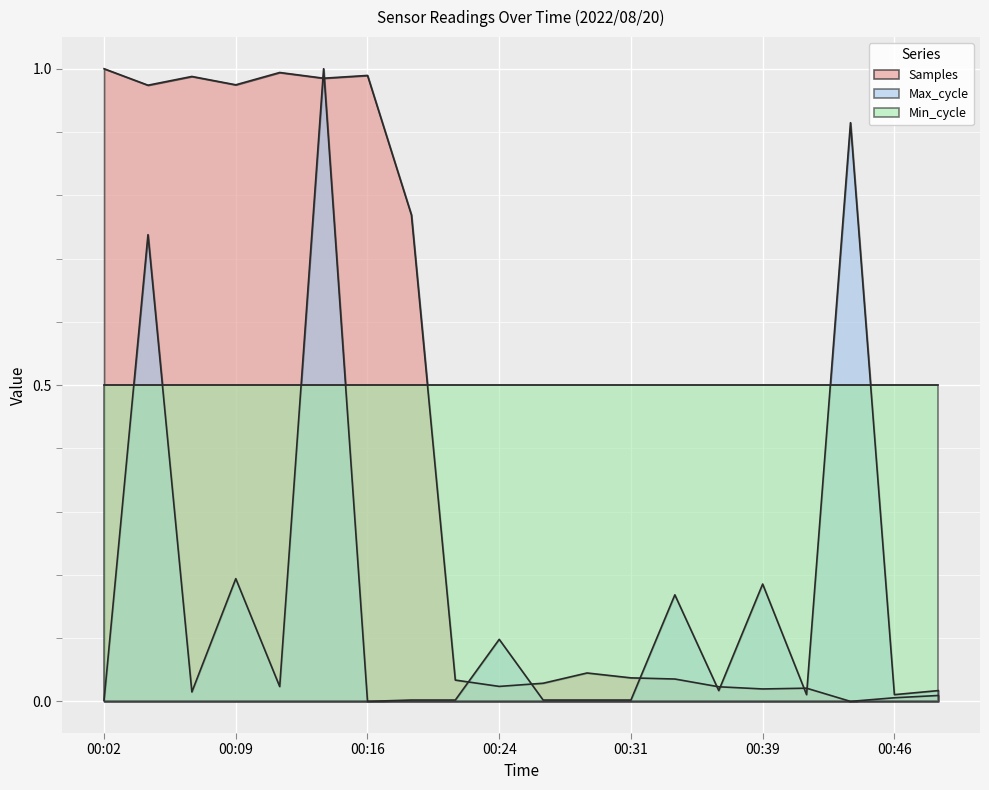

How many intersections are there between Min_cycle and Samples?

1